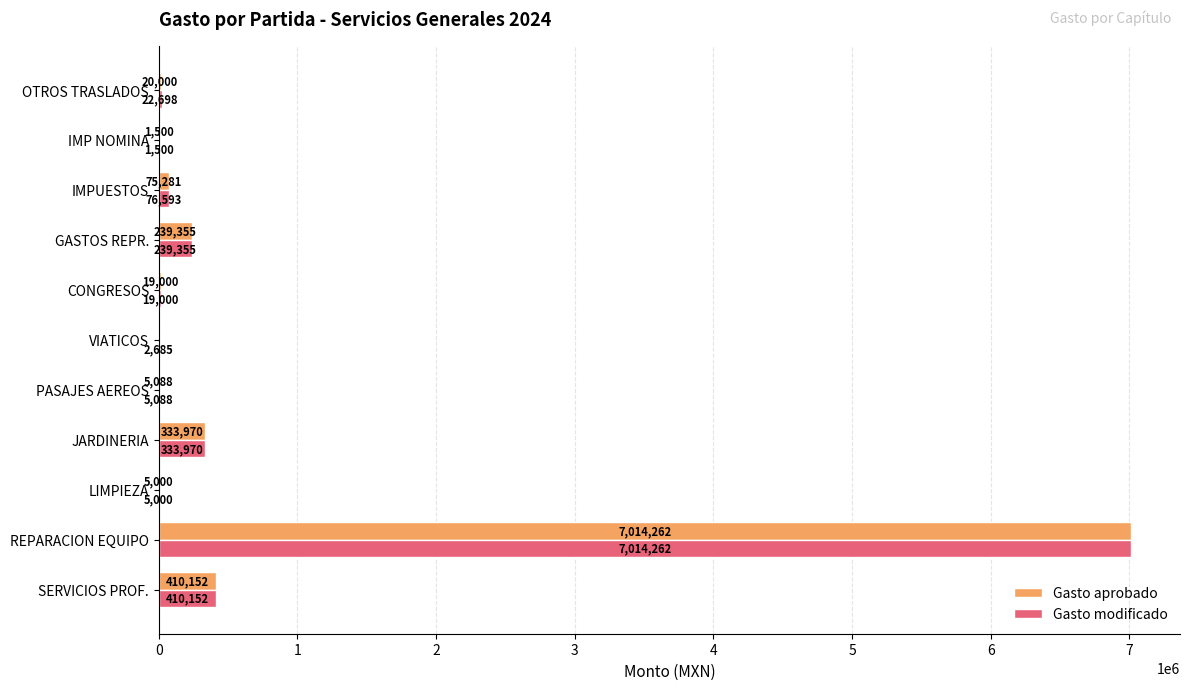

The Gasto modificado series shows 5000.0 at LIMPIEZA. True or false?

True